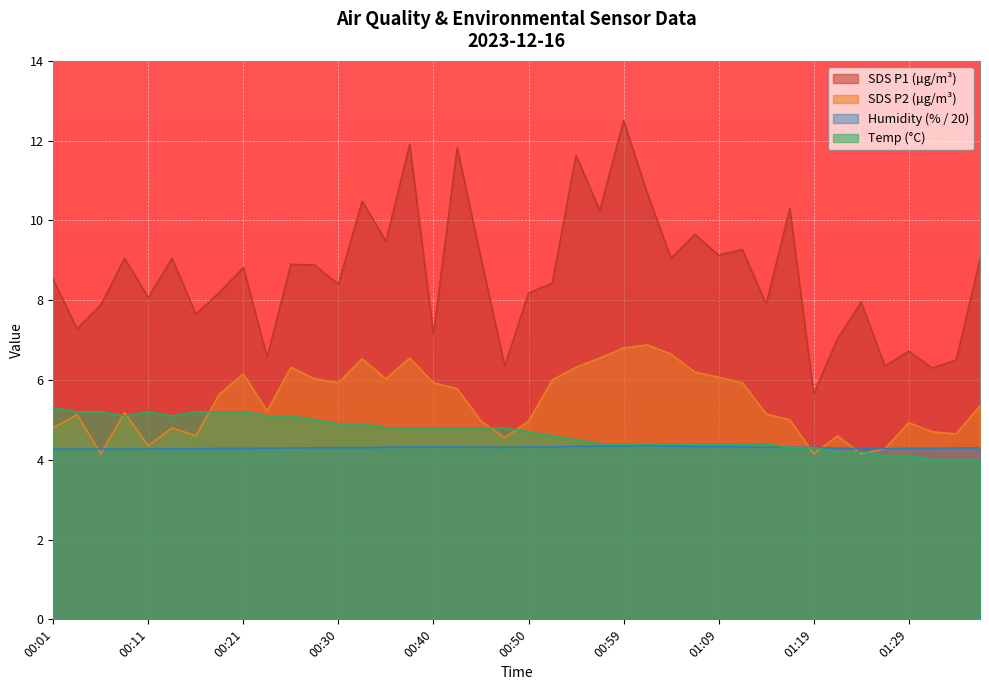

Count the number of categories in the chart.

40